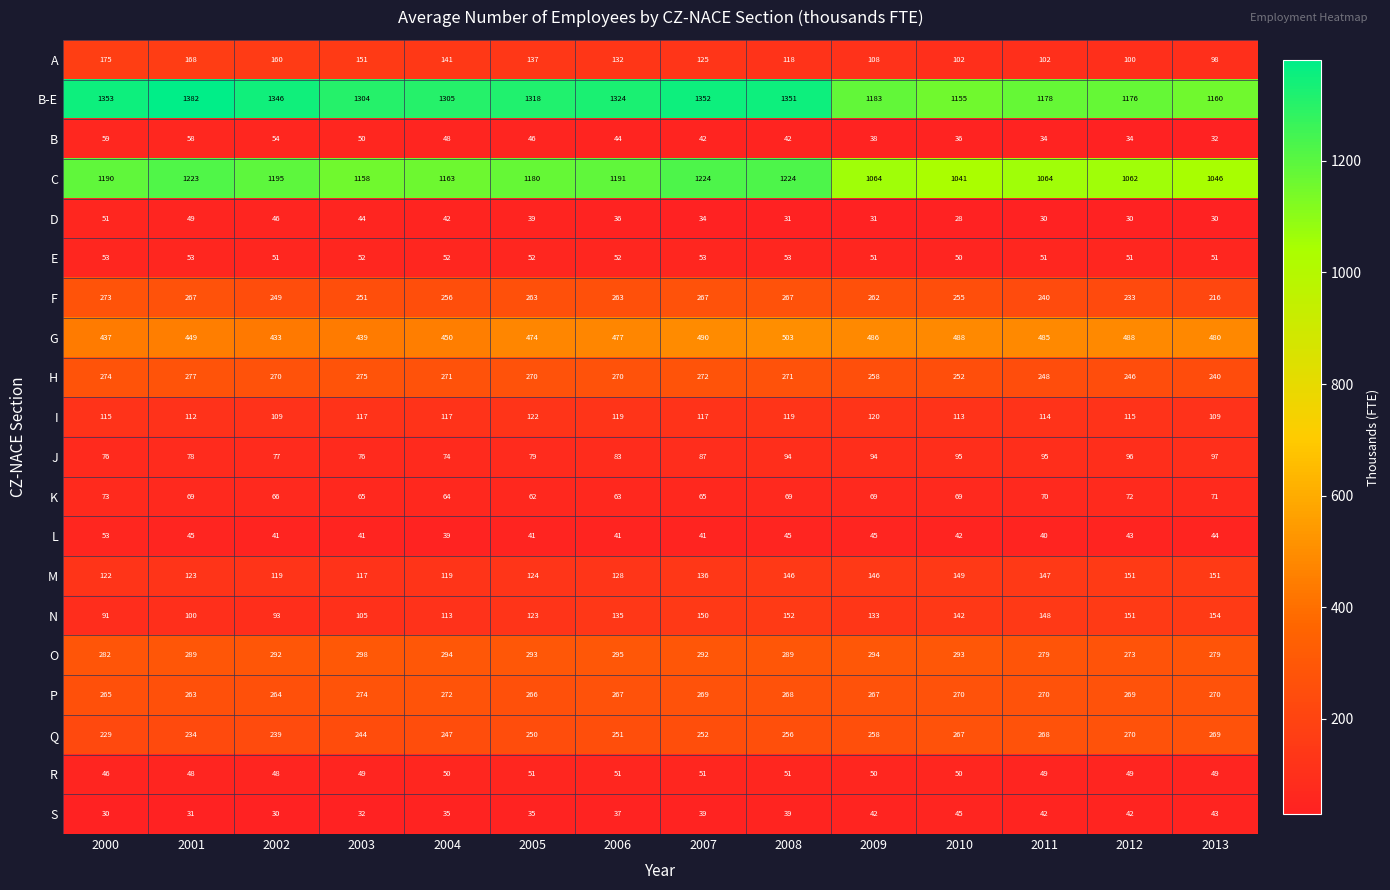

At how many categories does at least one series exceed 1229?

9